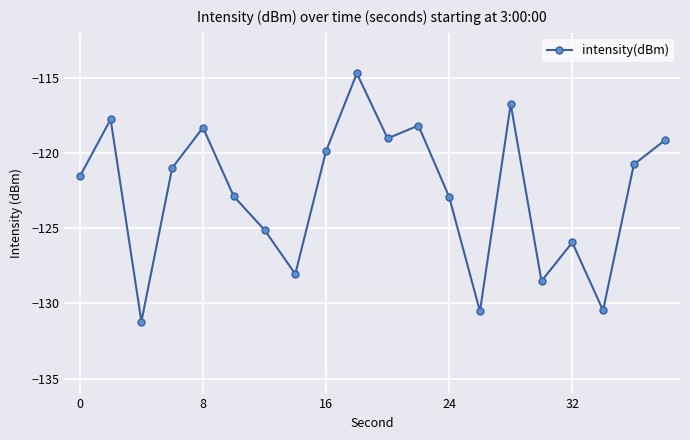

What is the difference between the second highest and second lowest values?

13.8